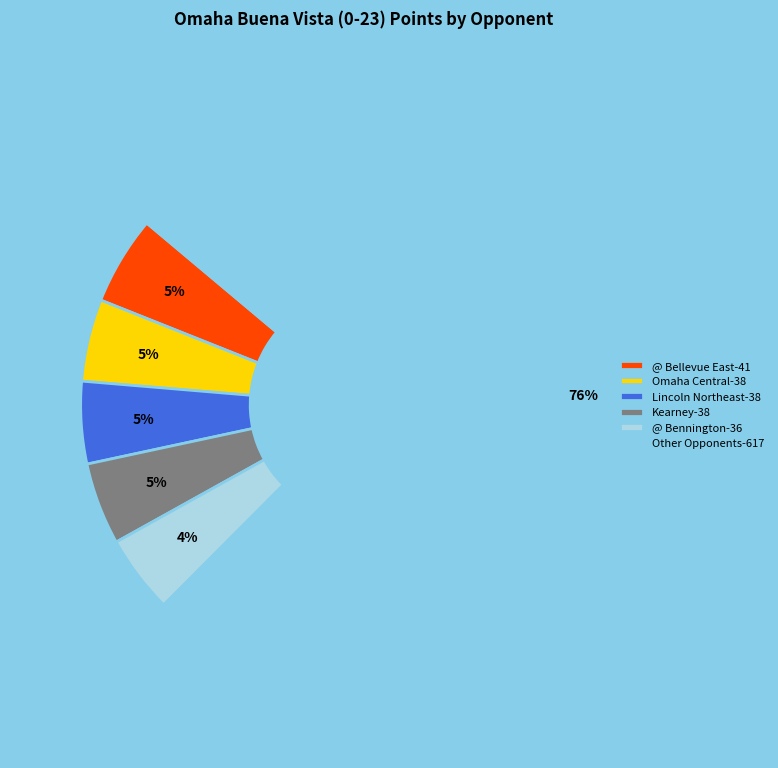

How many segments does this pie chart have?

6